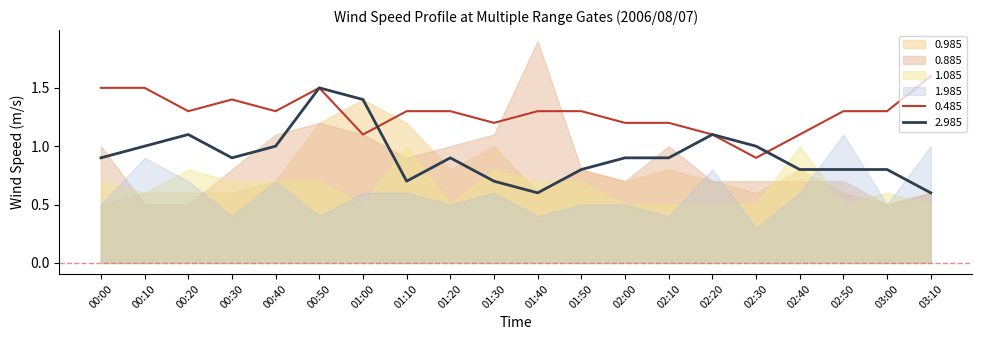

At which label is 2.985 closest to 1?

00:10